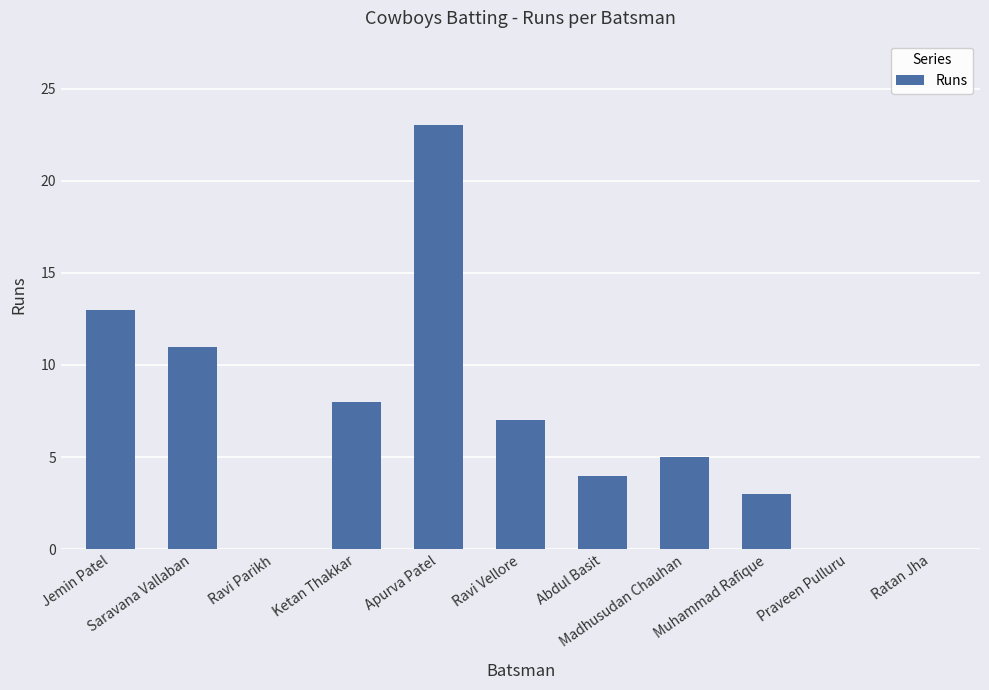

How many distinct data groups are displayed?

1